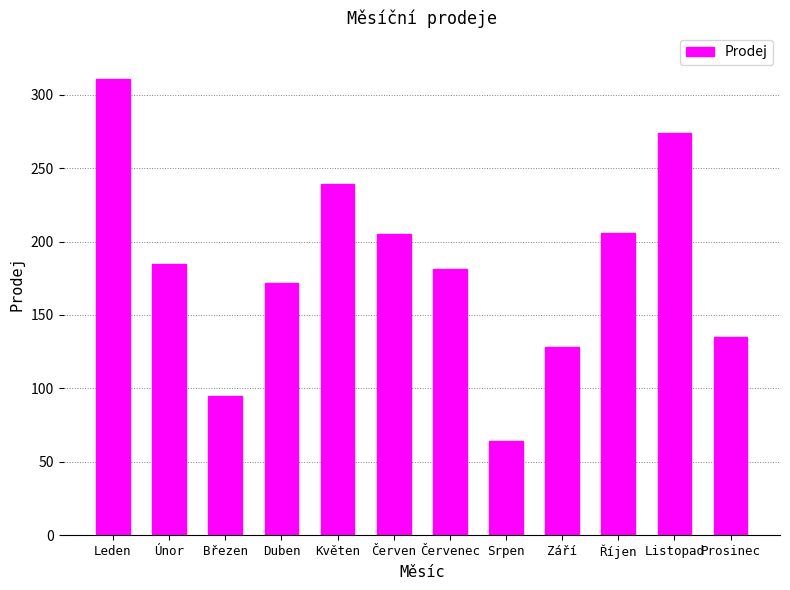

Does the chart contain stacked bars?

No